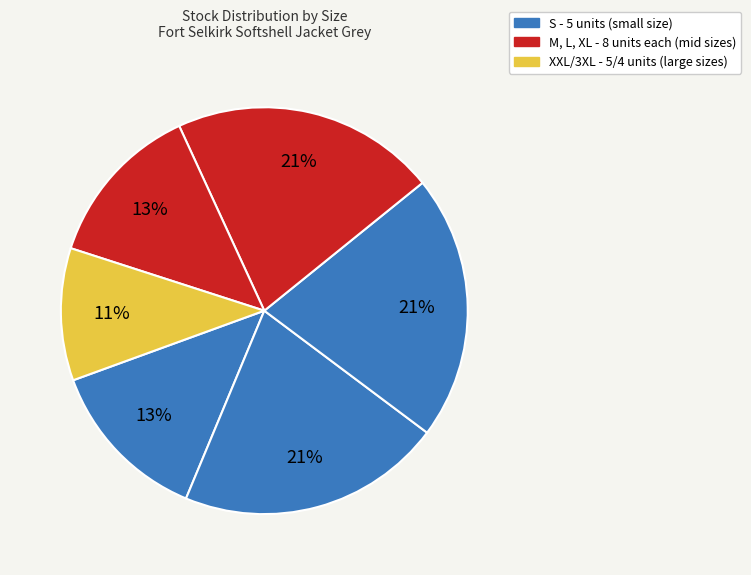

How many slices are in this pie chart?

6